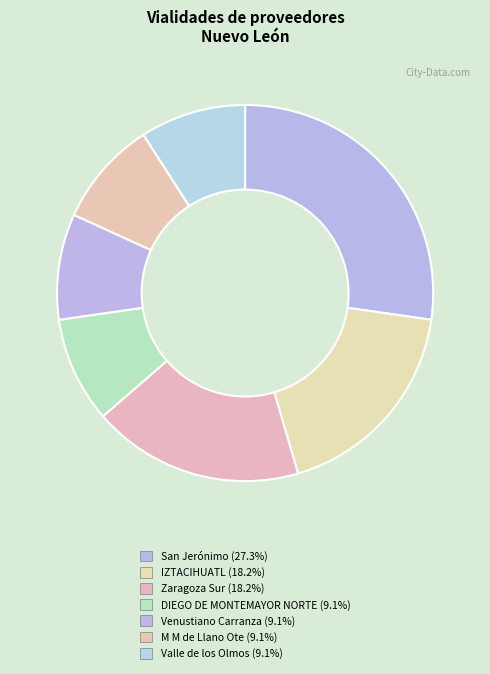

Count the number of slices in the pie.

7